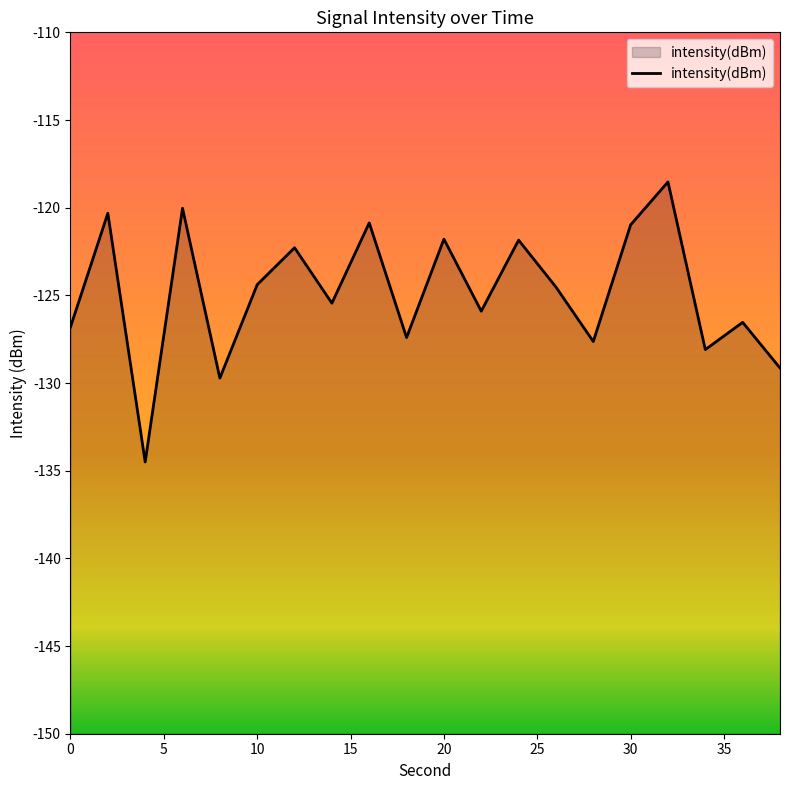

Read the value at 30.

-121.0